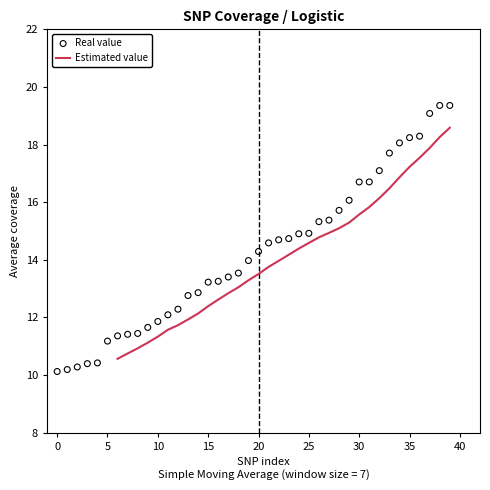

What is the change in value from 14 to 22?

+1.8